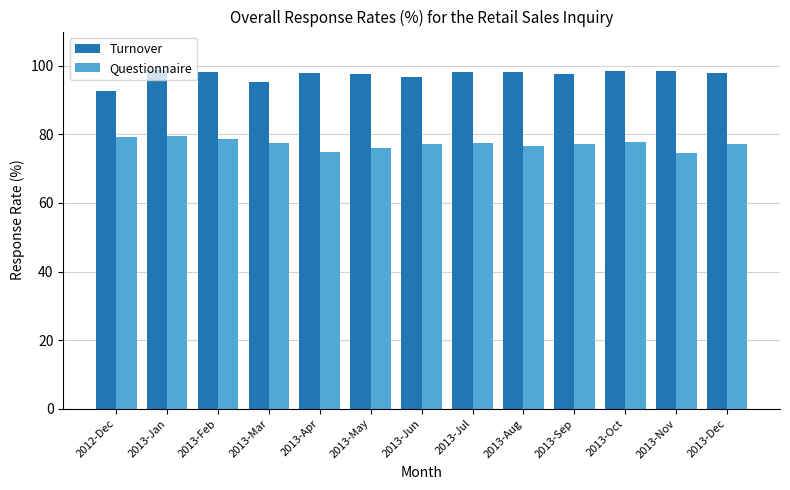

What is the spread (max minus min) of values at 2013-Nov?

23.7